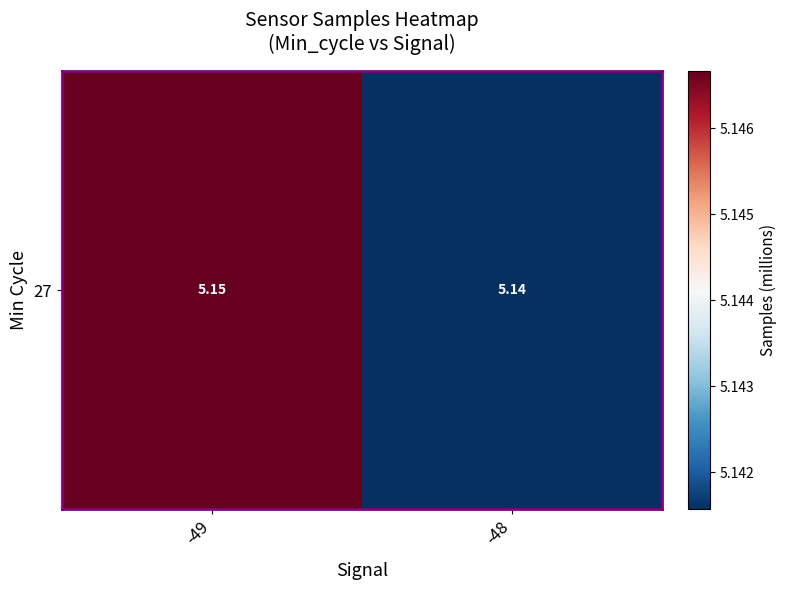

Which category has the highest value across all series?

-49